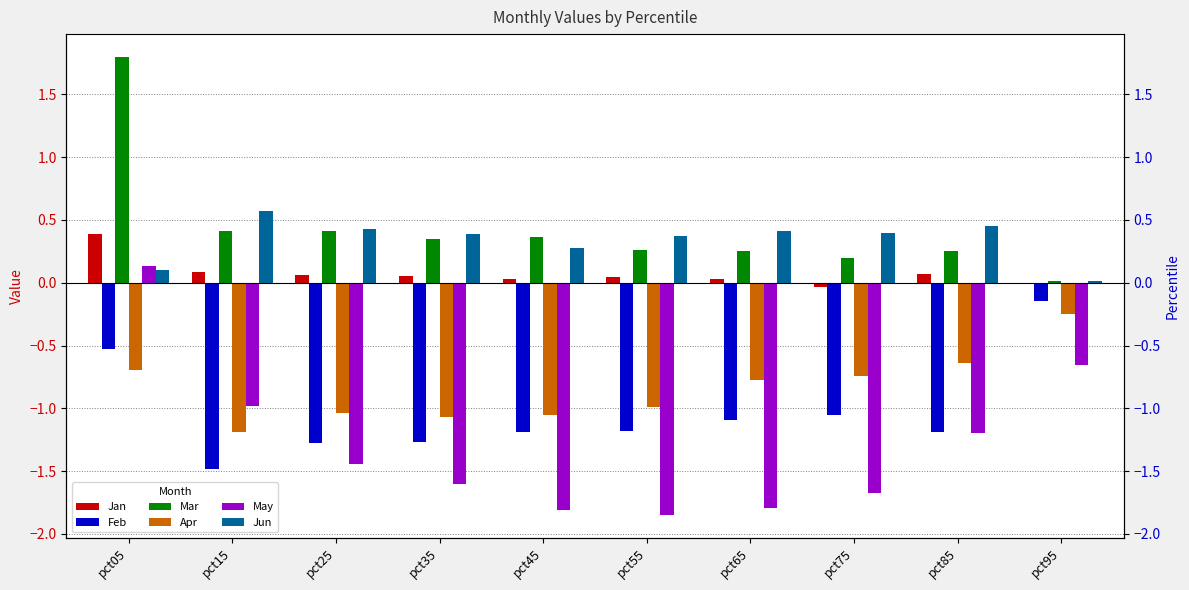

What are all the series names shown in the legend?

Jan, Feb, Mar, Apr, May, Jun